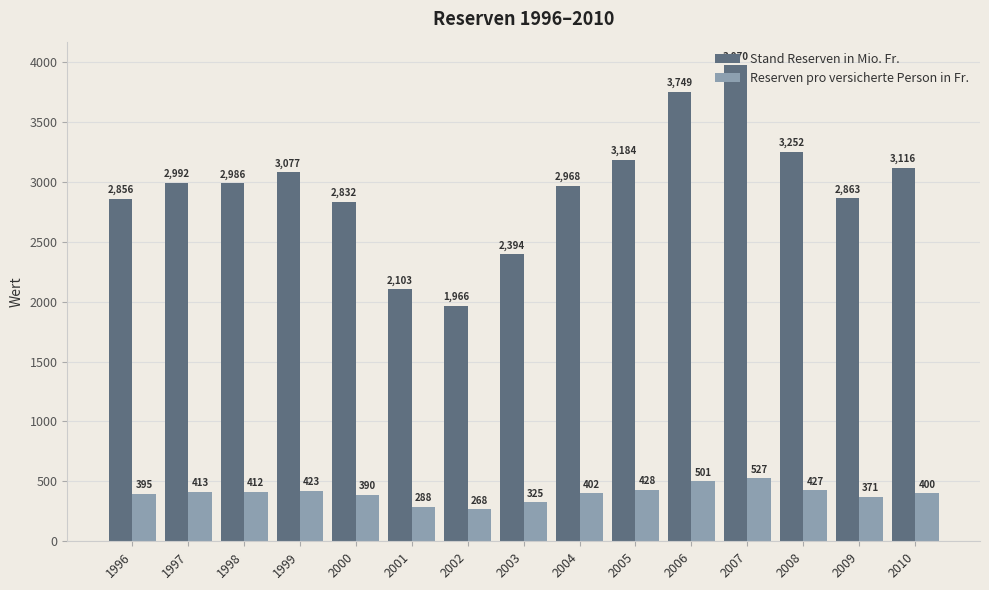

What value does the Stand Reserven in Mio. Fr. series have at 2002?

1965.5